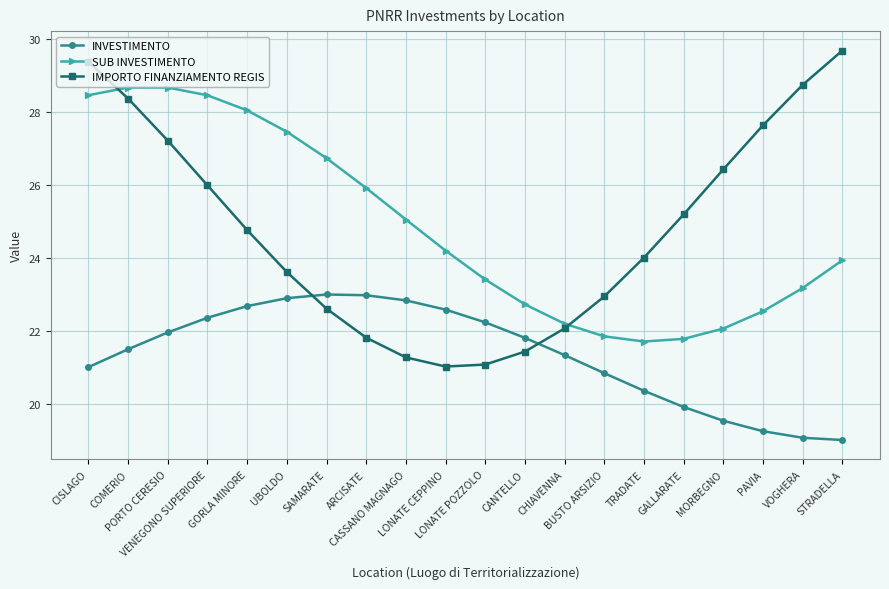

What is the greatest value displayed?

29.7